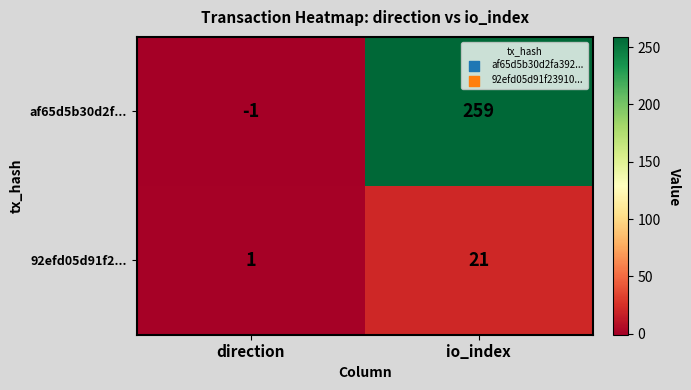

What is the greatest value displayed?

259